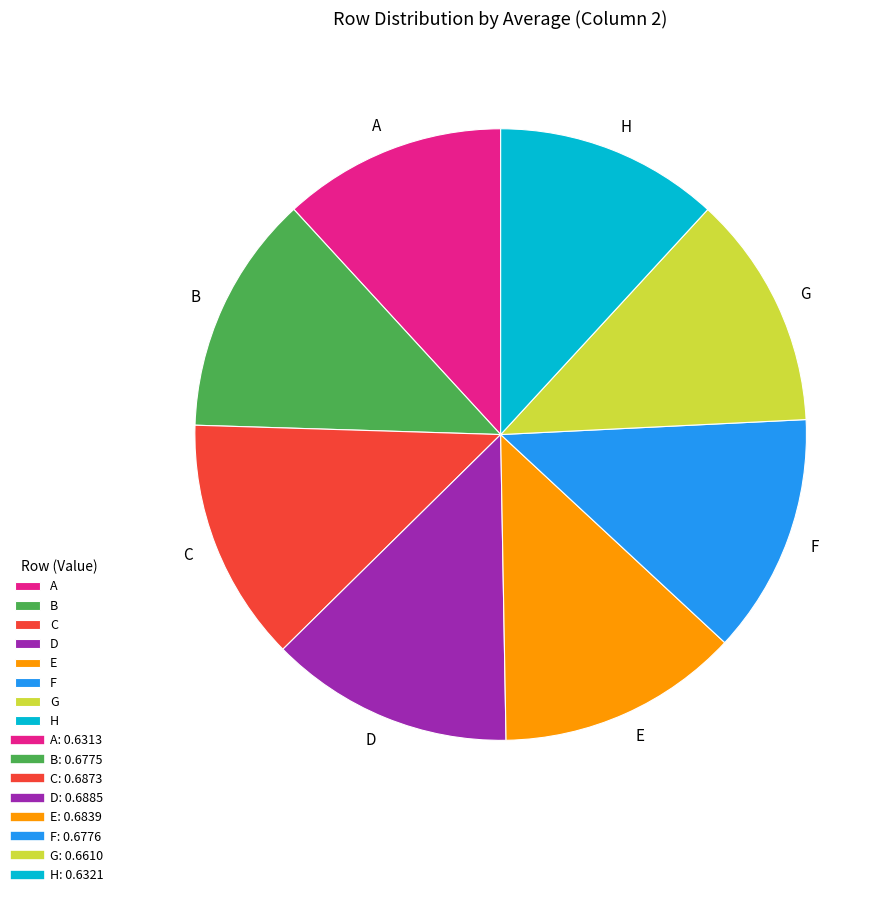

Is D the majority of the pie?

No